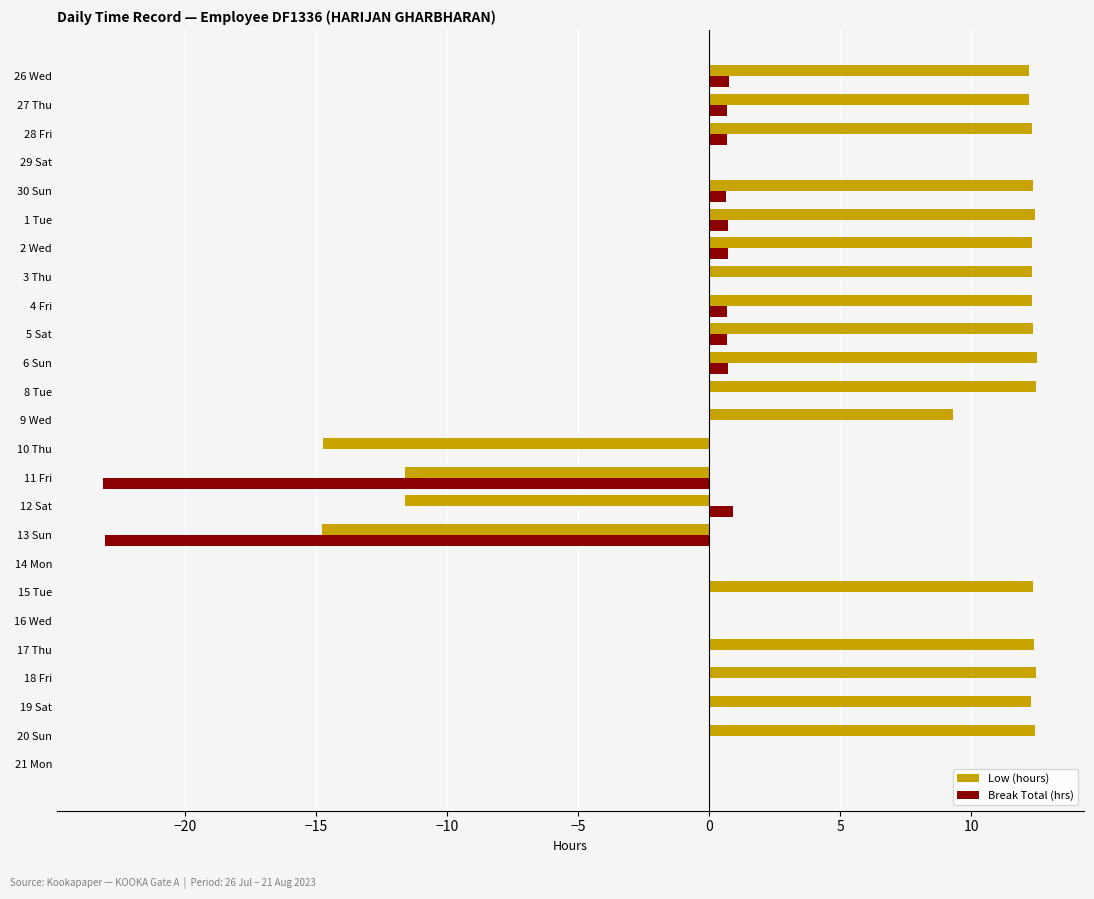

Count the number of data series in this chart.

2